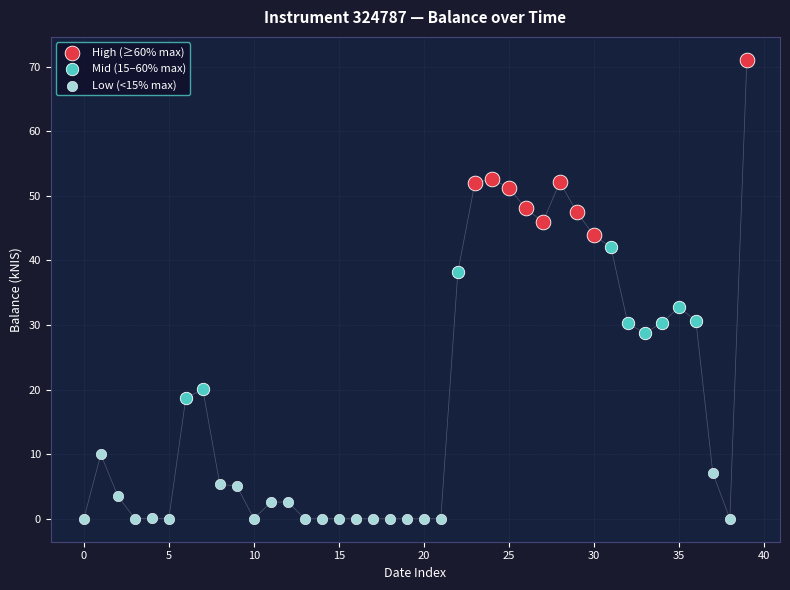

Which series contains the highest Y value?

High (≥60% max)